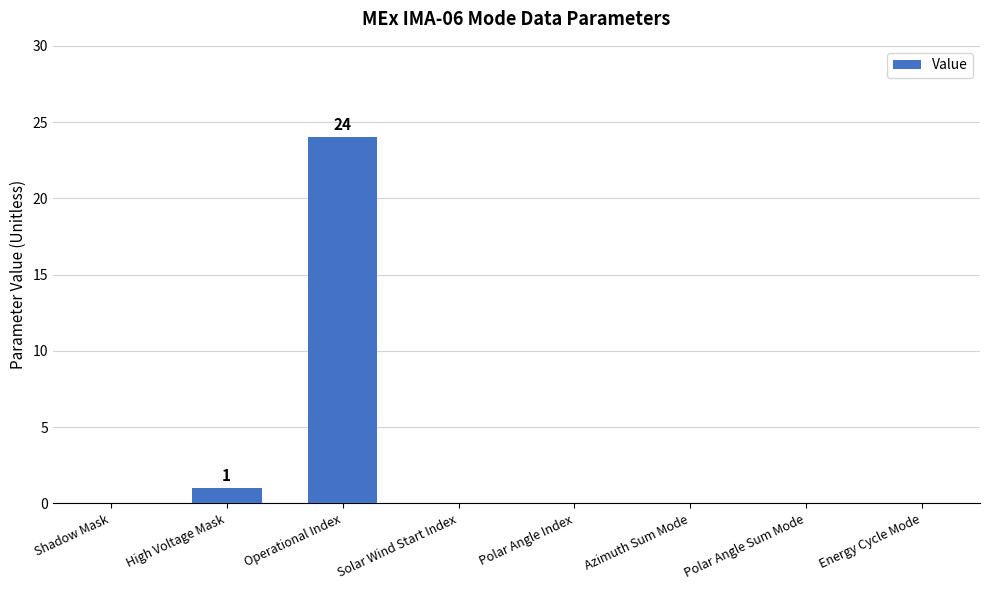

The value at Solar Wind Start Index is 0. True or false?

True